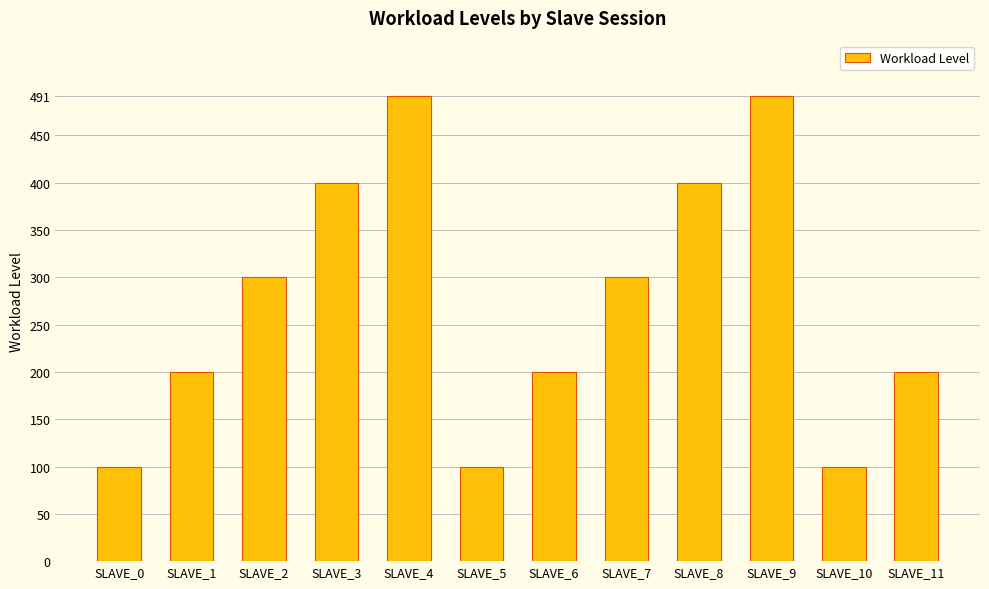

Approximately how many times larger is the value at SLAVE_5 compared to SLAVE_7?

0.3